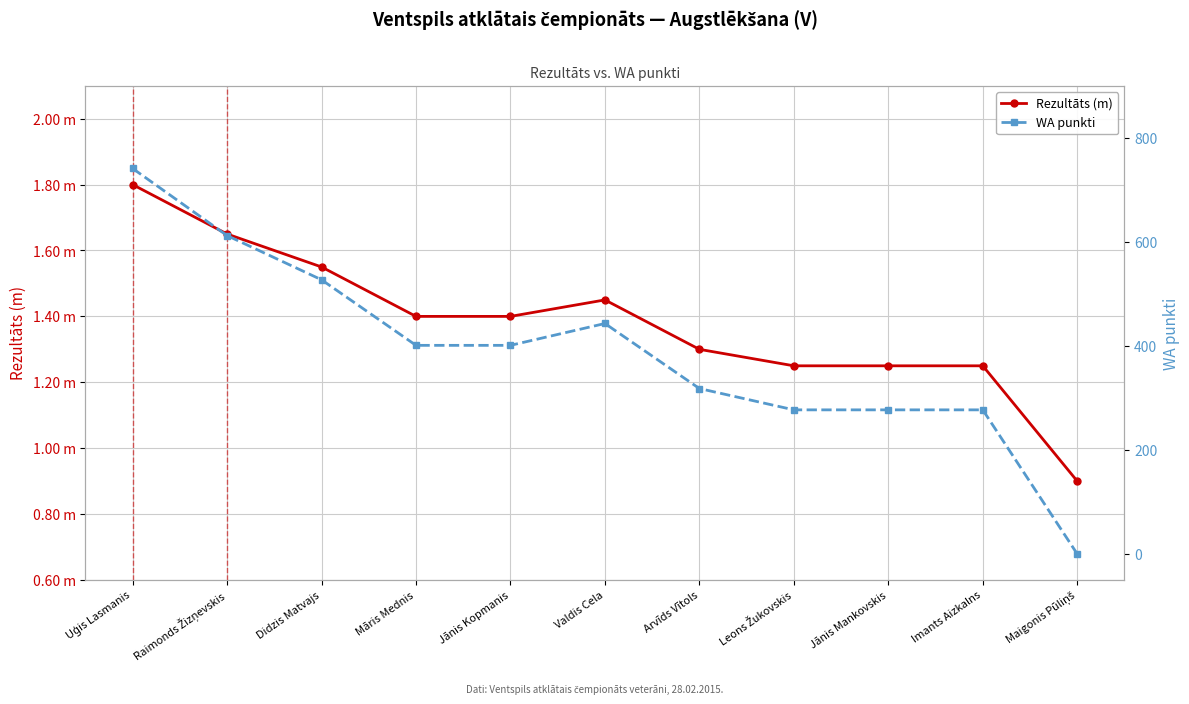

Which label corresponds to the smallest value in the chart?

Maigonis Pūliņš